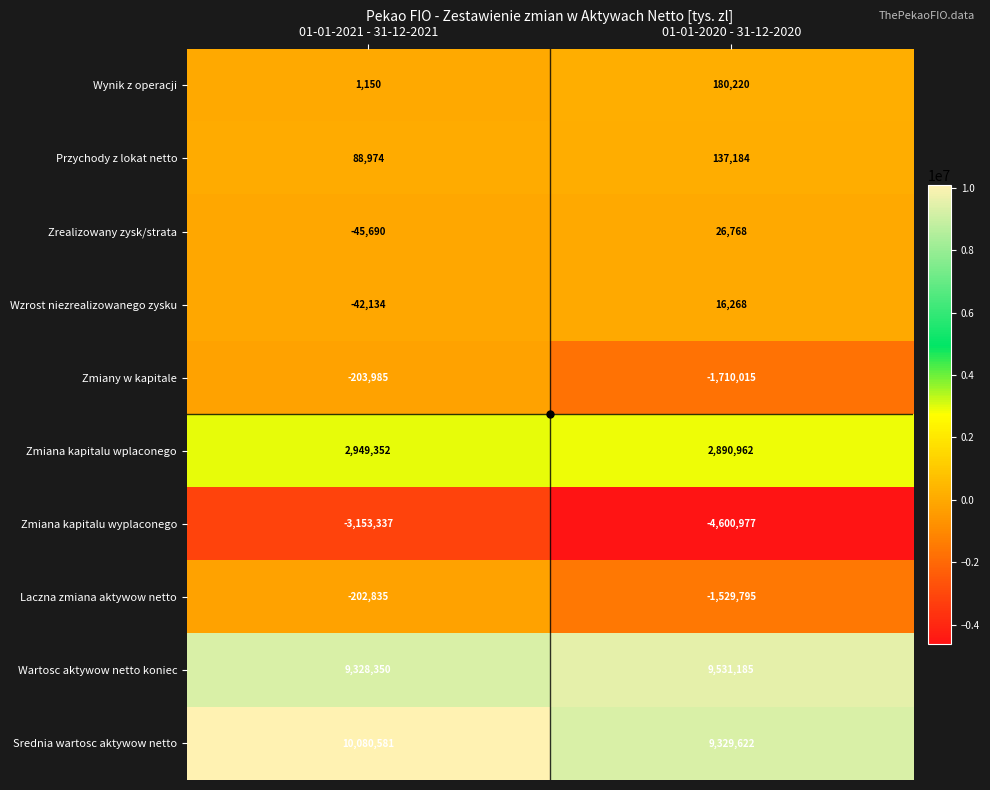

What is the difference between the maximum and minimum values in the Zmiany w kapitale series?

1506030